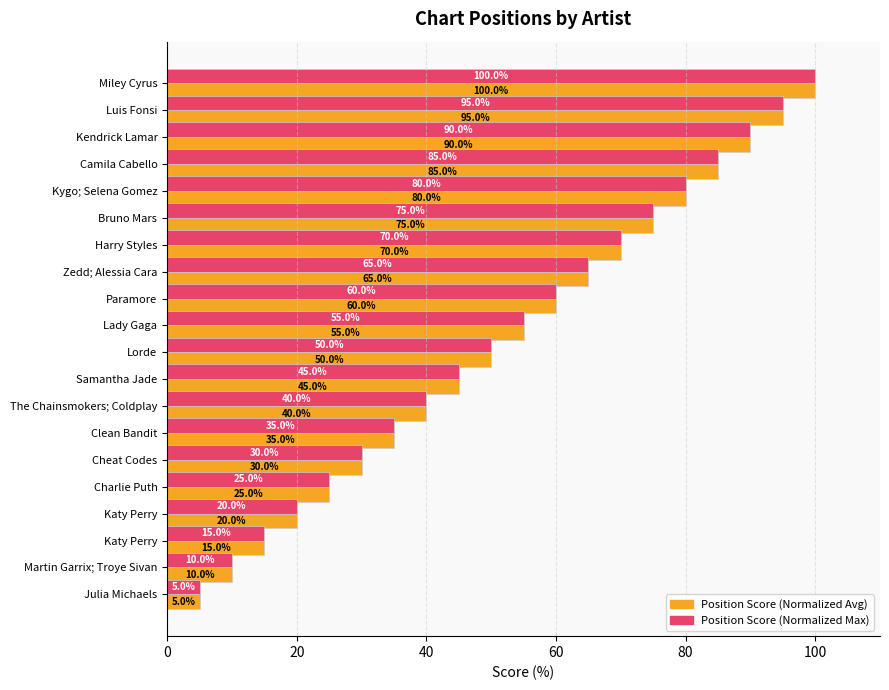

Reading left to right, list all the values displayed in this chart.

Chart Position Score (Avg): 100	95	90	85	80	75	70	65	60	55	50	45	40	35	30	25	20	15	10	5
Chart Position Score (Max): 100	95	90	85	80	75	70	65	60	55	50	45	40	35	30	25	20	15	10	5